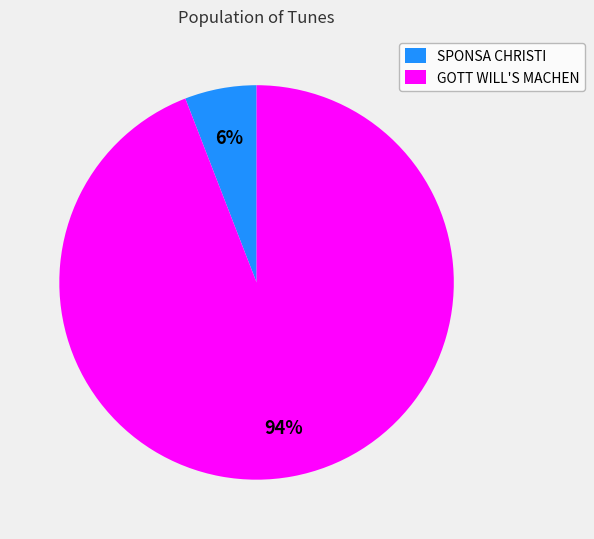

What percentage is the SPONSA CHRISTI slice, to the nearest percent?

6%